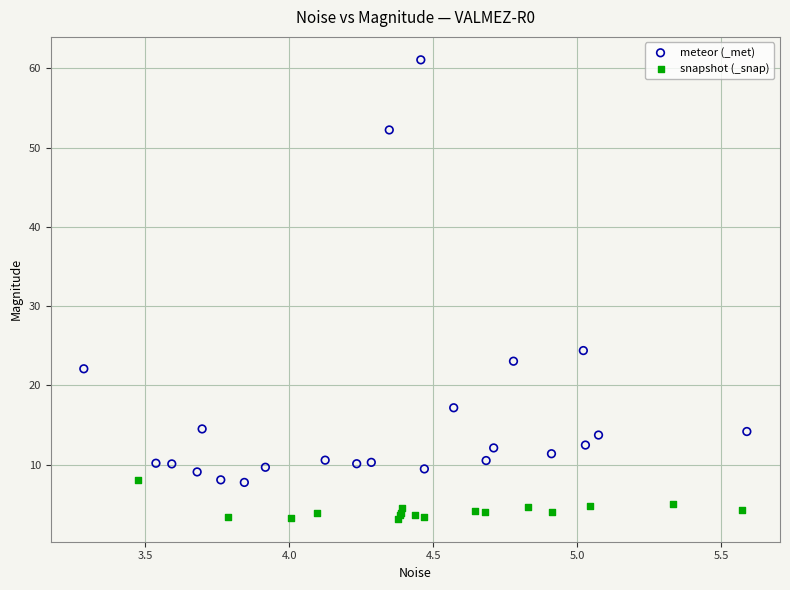

Which series reaches the minimum Y coordinate?

snapshot (_snap)